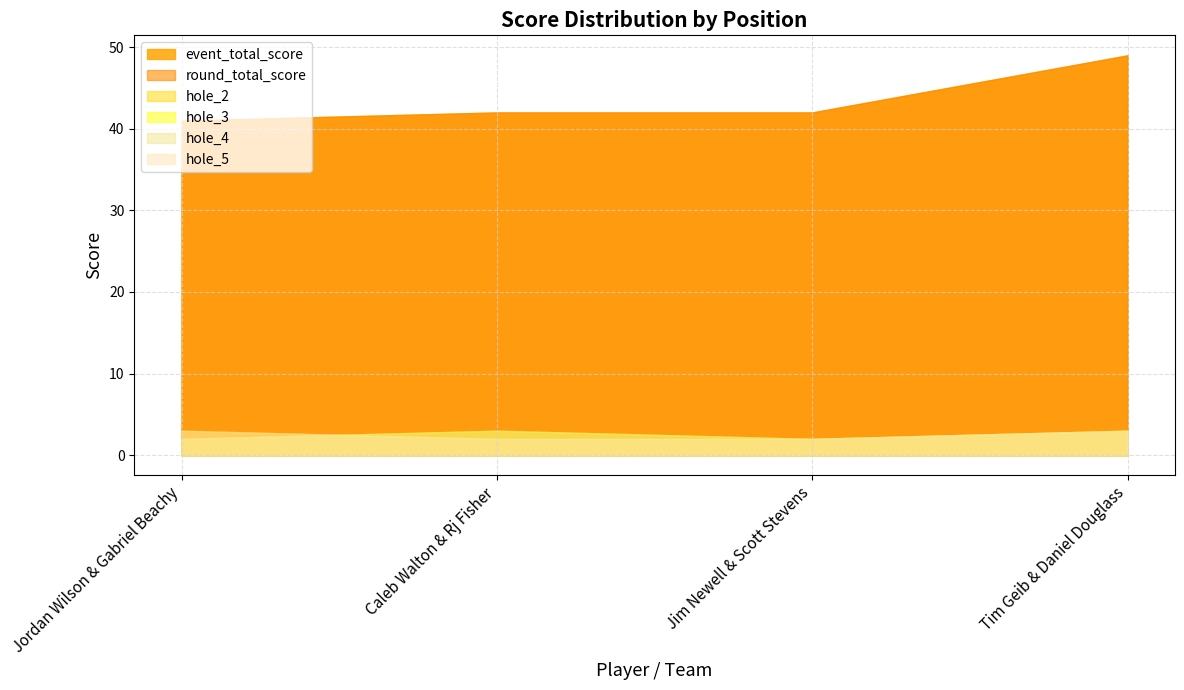

The value of hole_2 at Tim Geib & Daniel Douglass is 3. True or false?

True